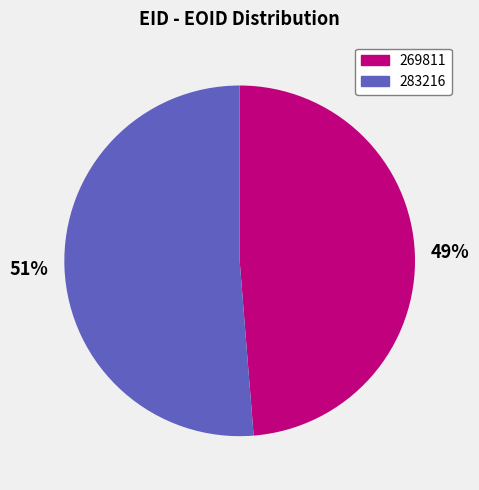

To the nearest percent, what is the combined percentage of 283216 and 269811?

100%